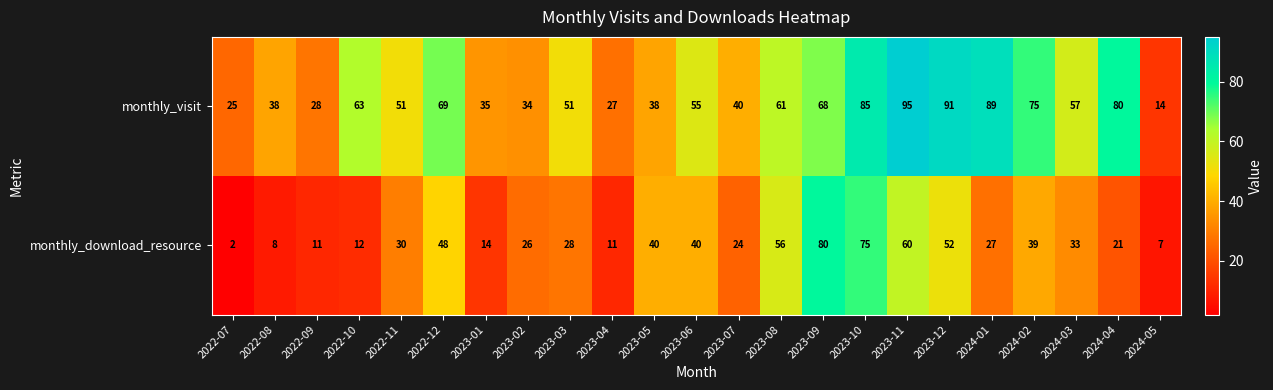

Where does the monthly_download_resource series first go above 28?

2022-11